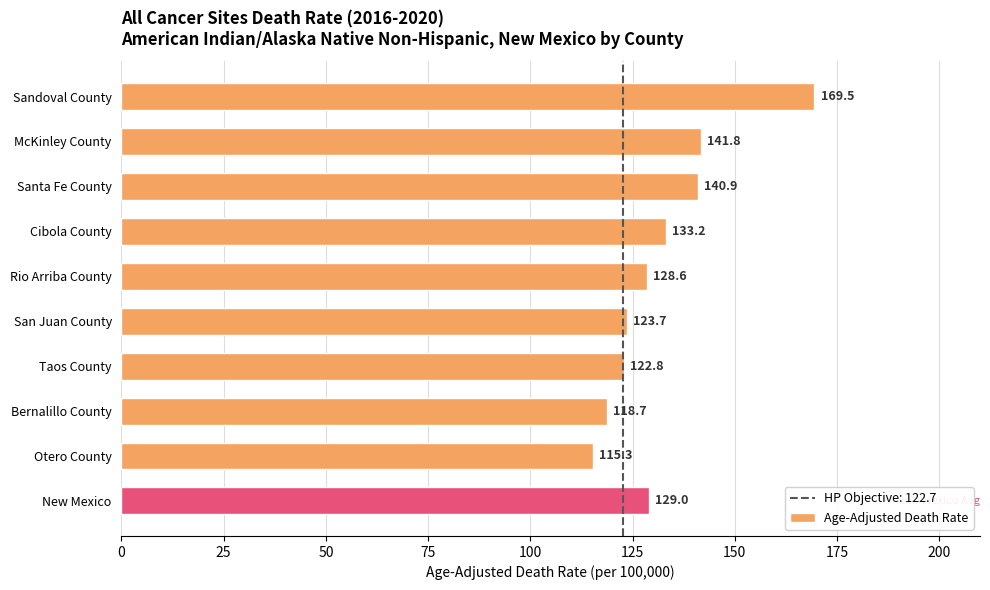

Count the number of data series in this chart.

1